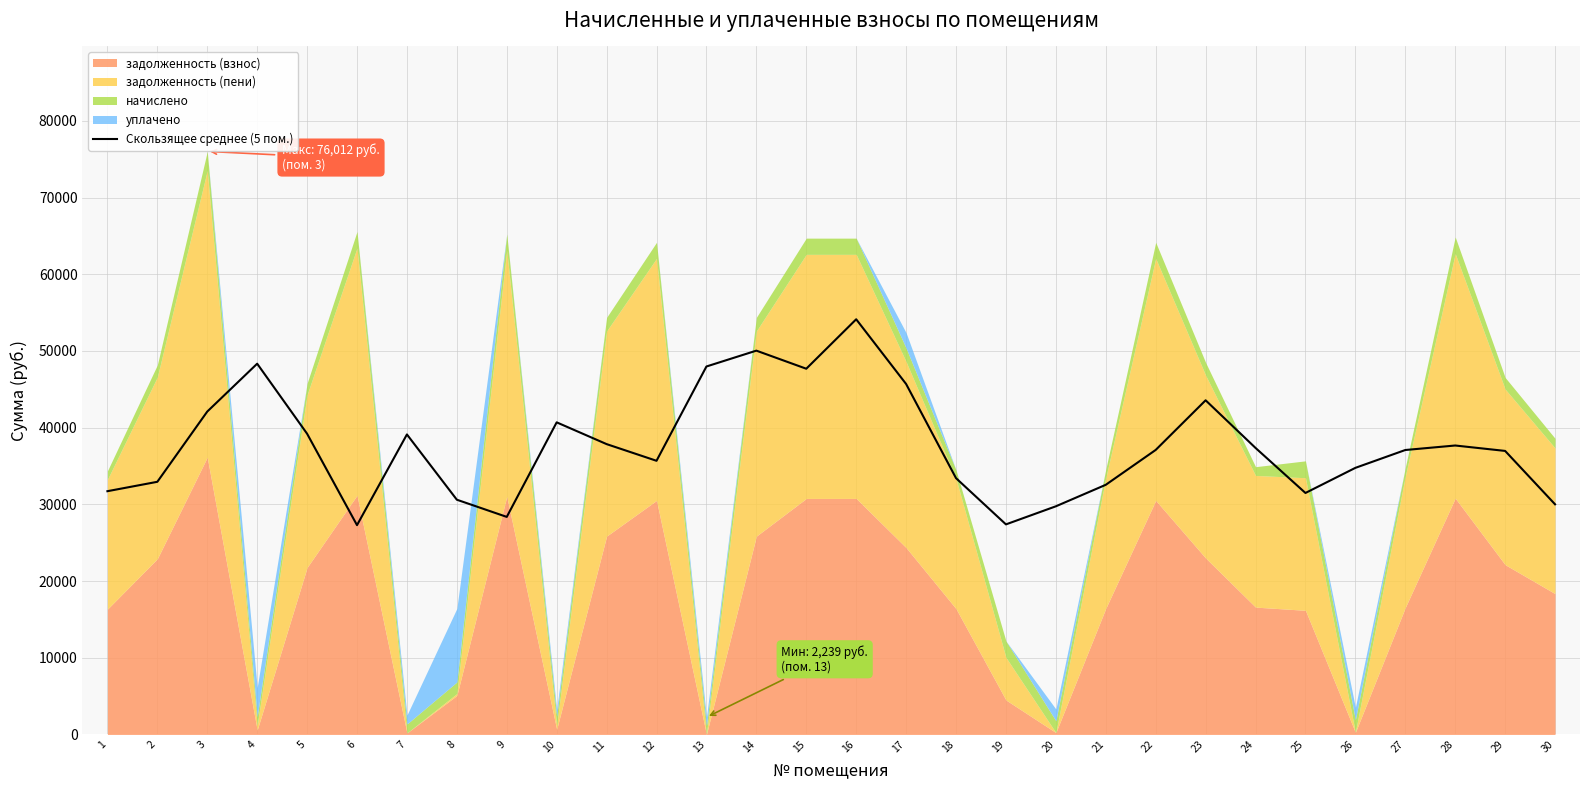

What is the change in value from 2 to 28?

+4732.1